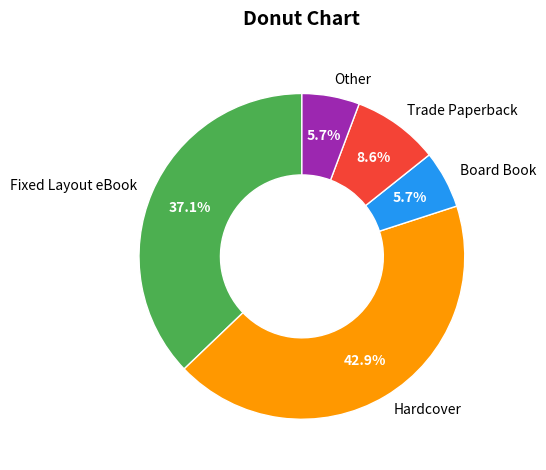

Count the number of slices in the pie.

5